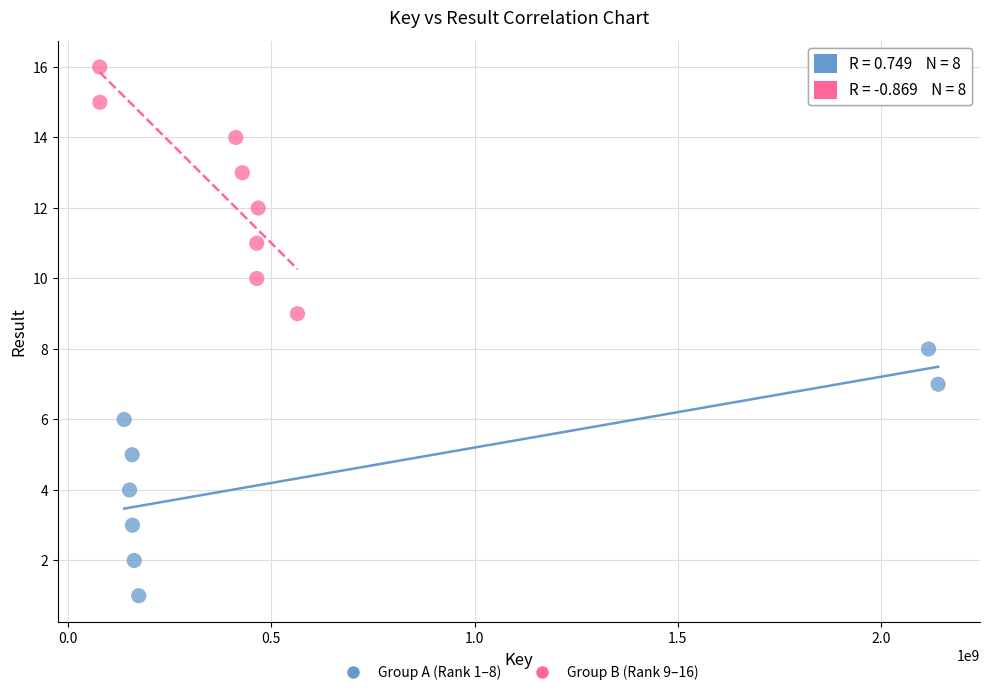

Which series reaches the minimum Y coordinate?

Group A (Rank 1–8)